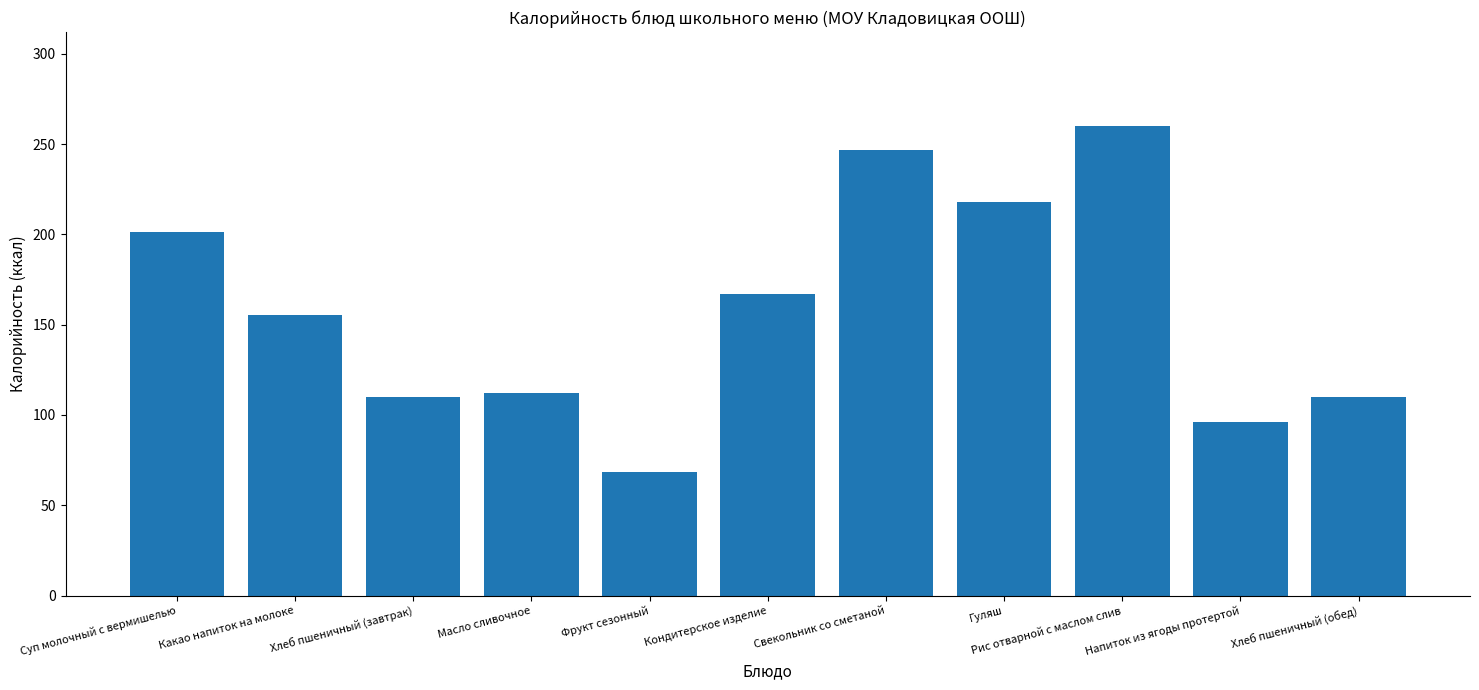

What is the average value?

158.6